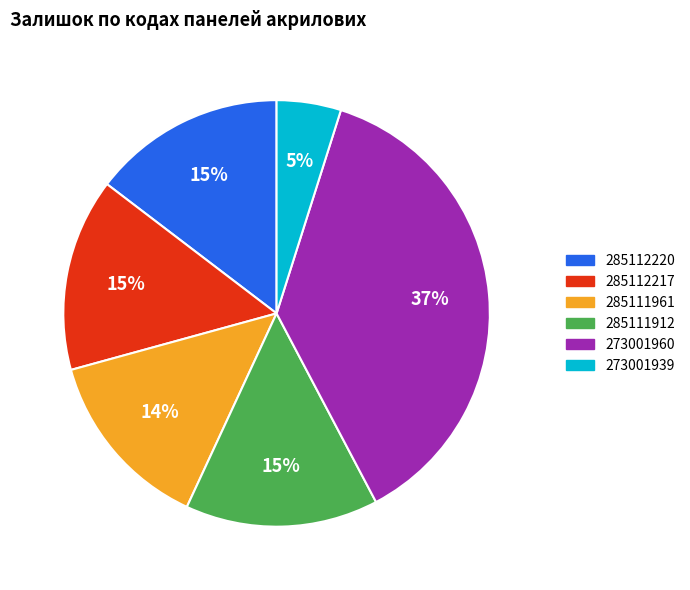

Do 285111961 and 273001960 together represent more than half of the pie?

Yes